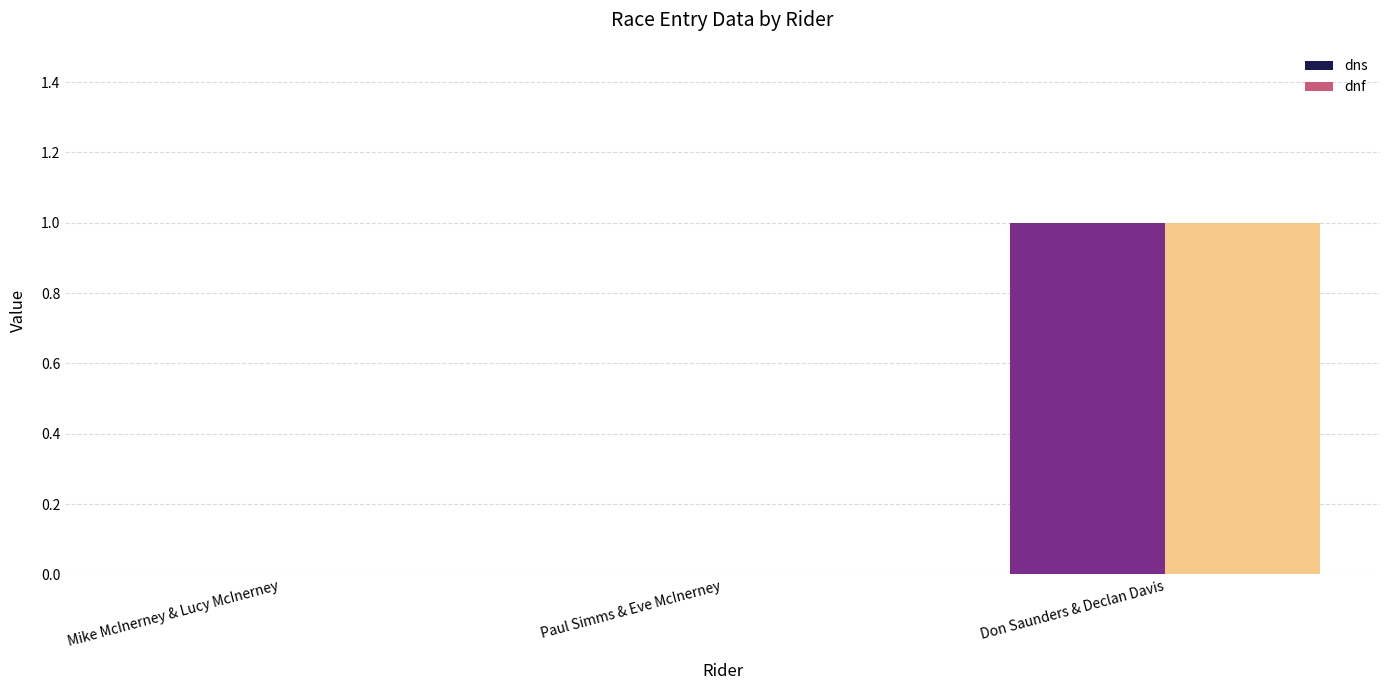

What are all the series names shown in the legend?

dns, dnf